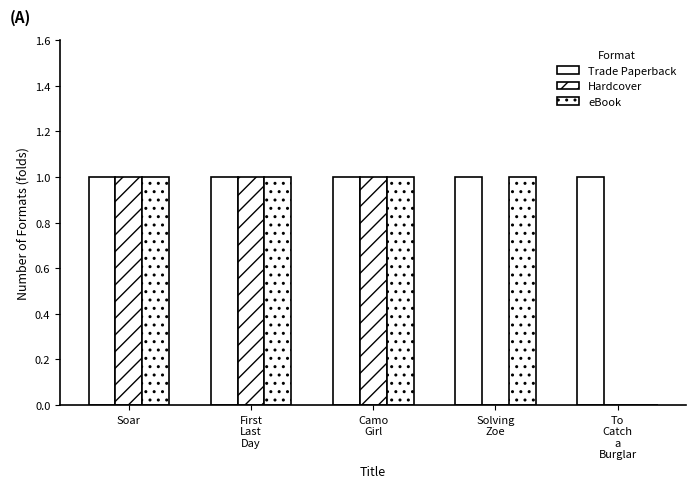

Which has a higher value, Solving
Zoe or To
Catch
a
Burglar?

Solving
Zoe